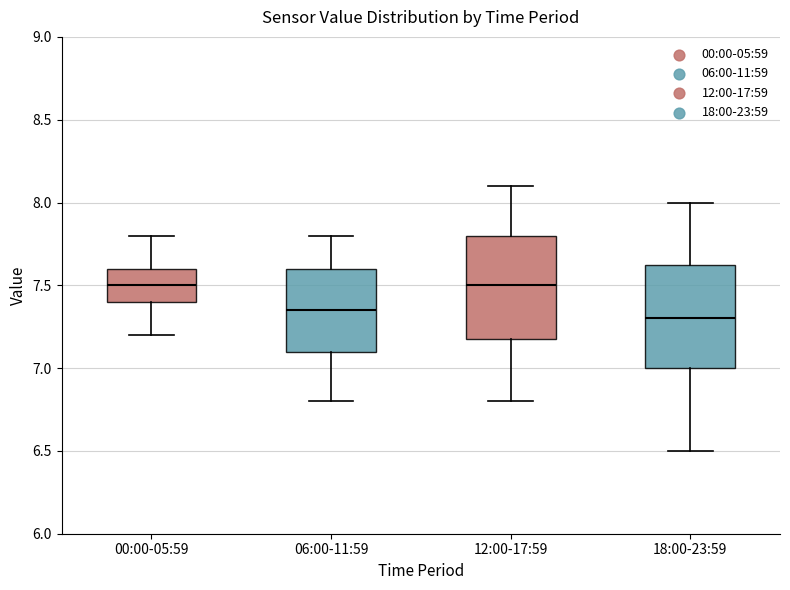

Reading left to right, transcribe this box plot: for each box, give where its median line is, the range the box spans, and where its two whiskers end, as read against the y-axis. The values are not printed on the chart, so give them approximately, as read against the axis.

00:00-05:59: median 7.50, box 7.40 to 7.60, whiskers 7.20 to 7.80
06:00-11:59: median 7.35, box 7.10 to 7.60, whiskers 6.80 to 7.80
12:00-17:59: median 7.50, box 7.20 to 7.80, whiskers 6.80 to 8.10
18:00-23:59: median 7.30, box 7.00 to 7.65, whiskers 6.50 to 8.00